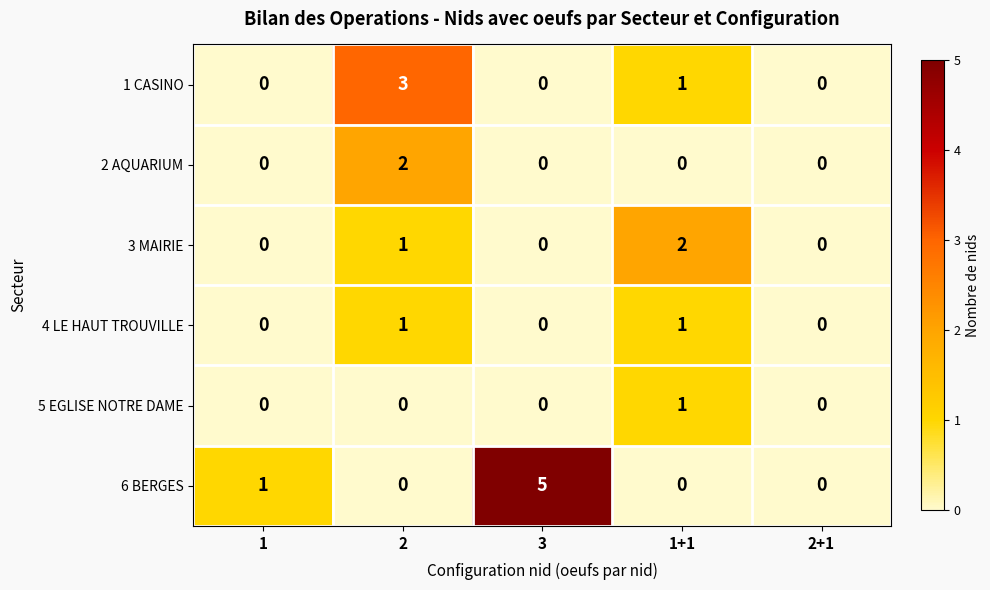

Reading right to left, list all the values displayed in this chart.

1 CASINO: 0	1	0	3	0
2 AQUARIUM: 0	0	0	2	0
3 MAIRIE: 0	2	0	1	0
4 LE HAUT TROUVILLE: 0	1	0	1	0
5 EGLISE NOTRE DAME: 0	1	0	0	0
6 BERGES: 0	0	5	0	1